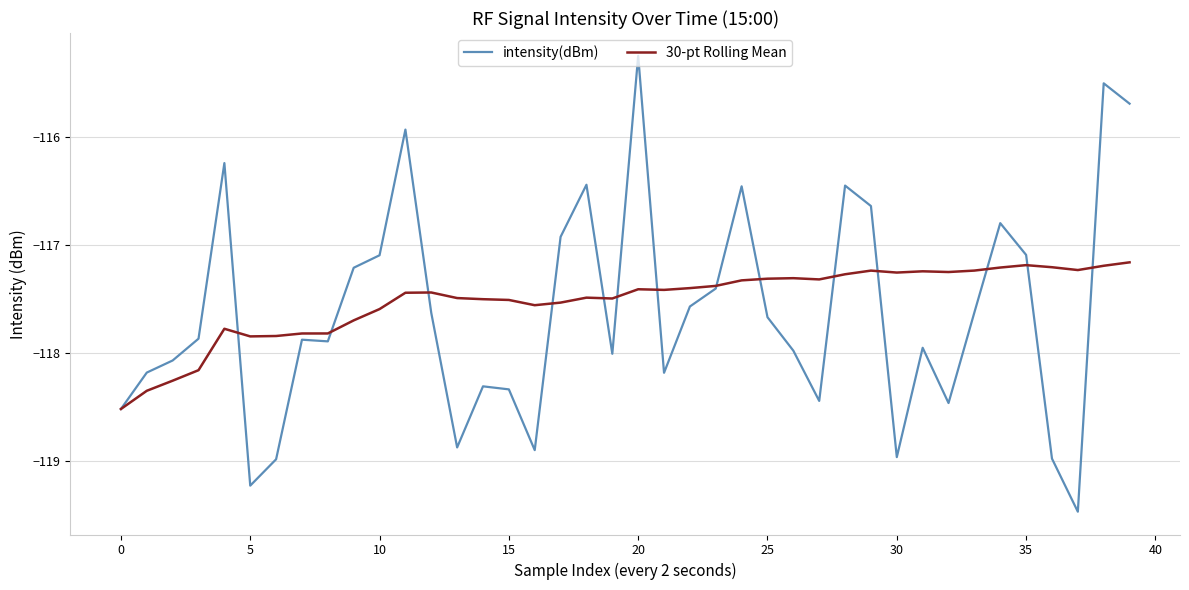

How many series are shown in this chart?

2